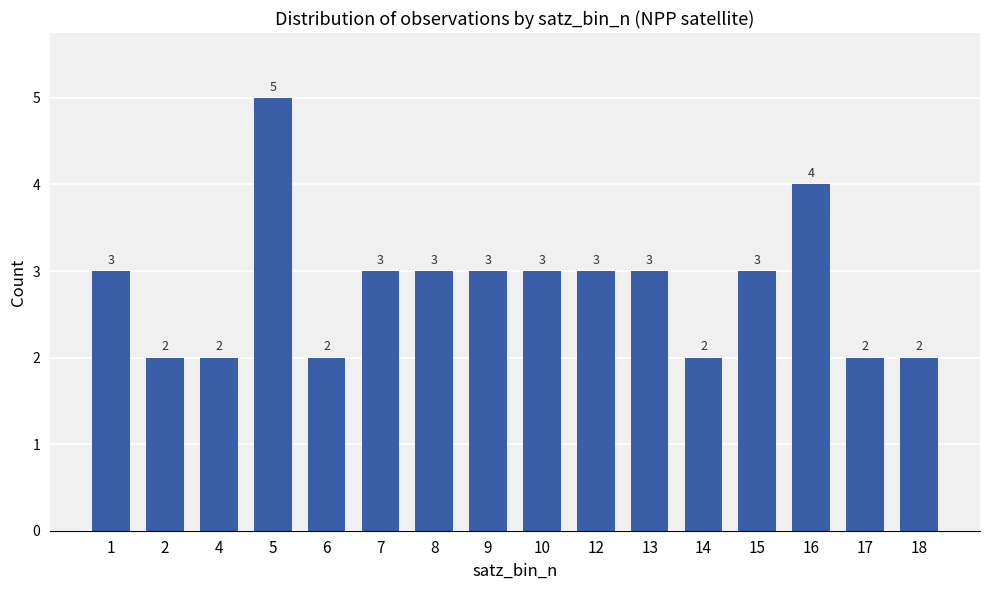

Count the number of categories in the chart.

16